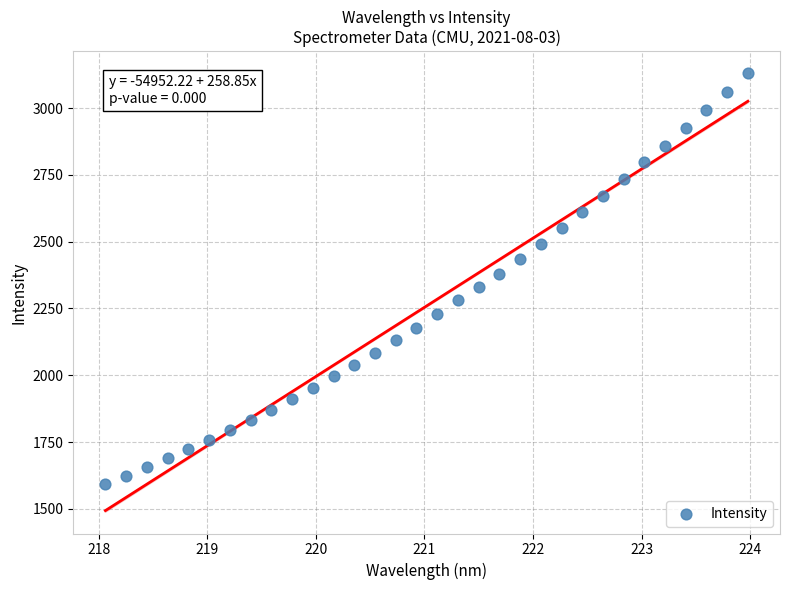

What is the range of Y values (max minus min)?

1538.4